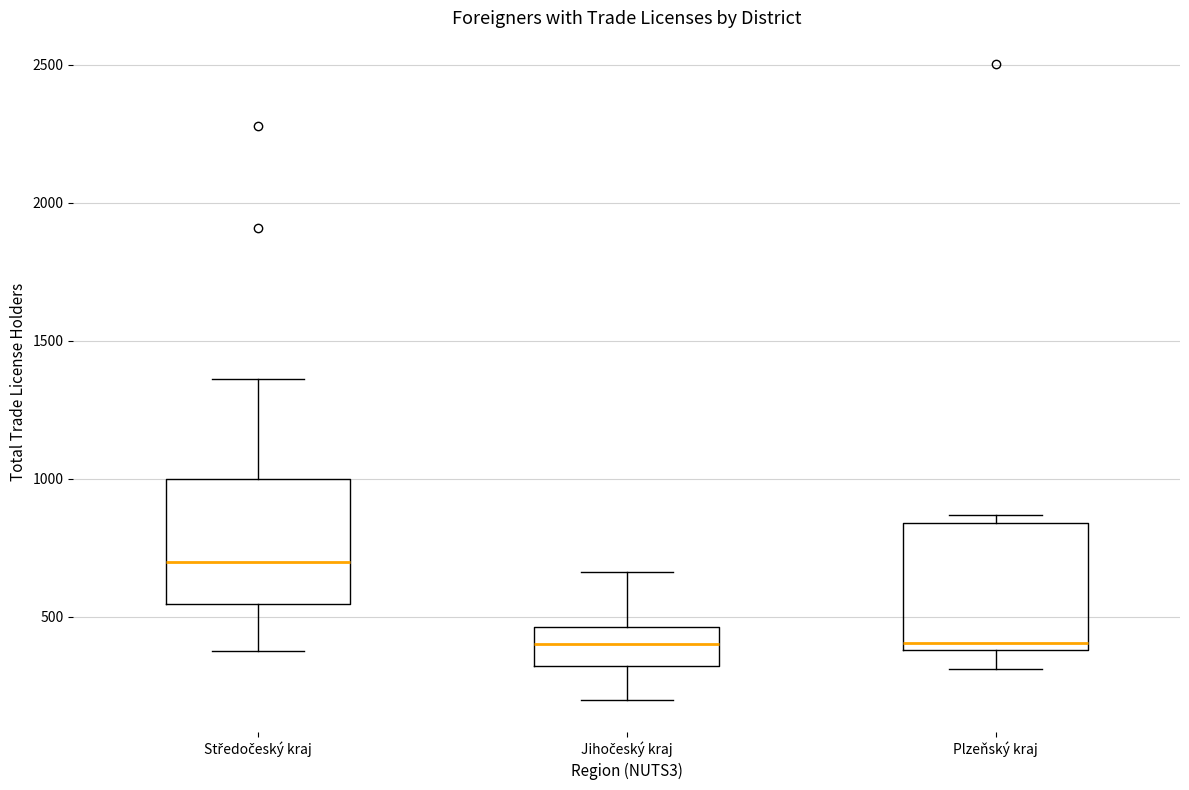

Reading left to right, transcribe this box plot: for each box, give where its median line is, the range the box spans, and where its two whiskers end, as read against the y-axis. The values are not printed on the chart, so give them approximately, as read against the axis.

Středočeský kraj: median 700, box 550 to 1000, whiskers 400 to 1350
Jihočeský kraj: median 400, box 300 to 450, whiskers 200 to 650
Plzeňský kraj: median 400 (just above the box's lower edge), box 400 to 850, whiskers 300 to 850 (just above the box's upper edge)